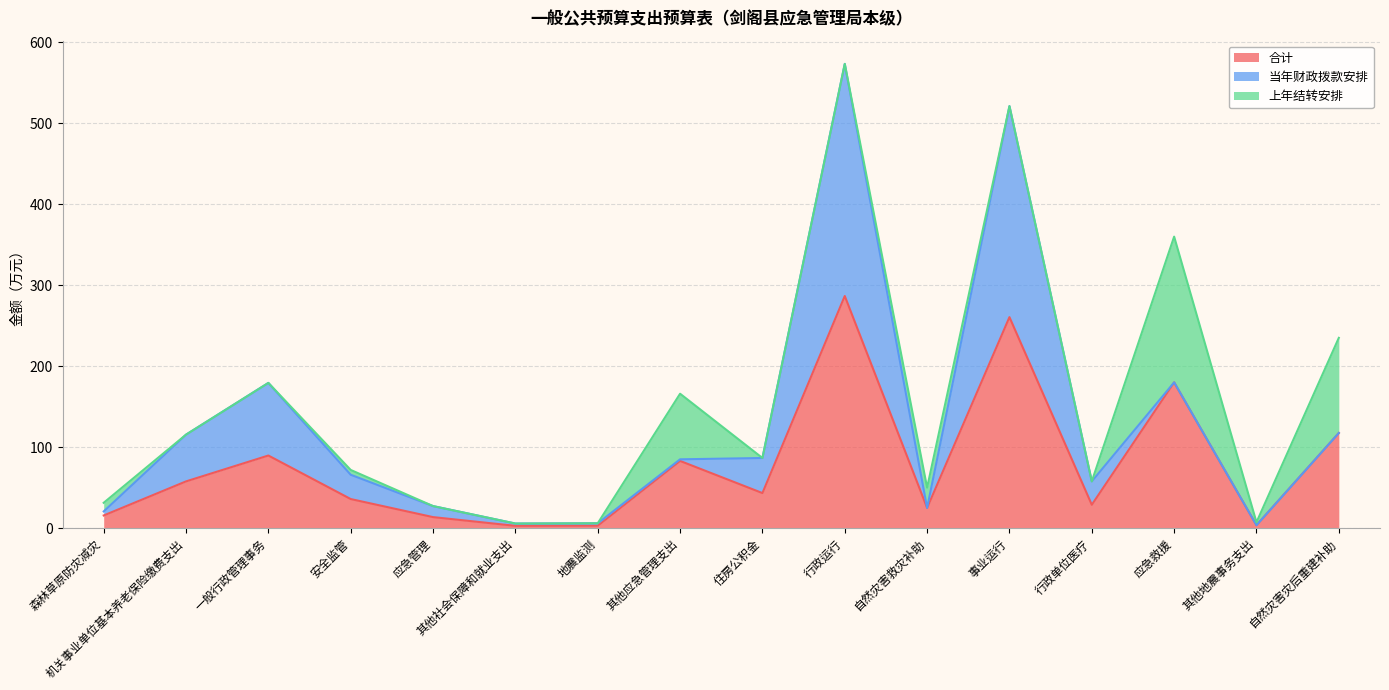

The 当年财政拨款安排 series shows 43.3 at 住房公积金. True or false?

True